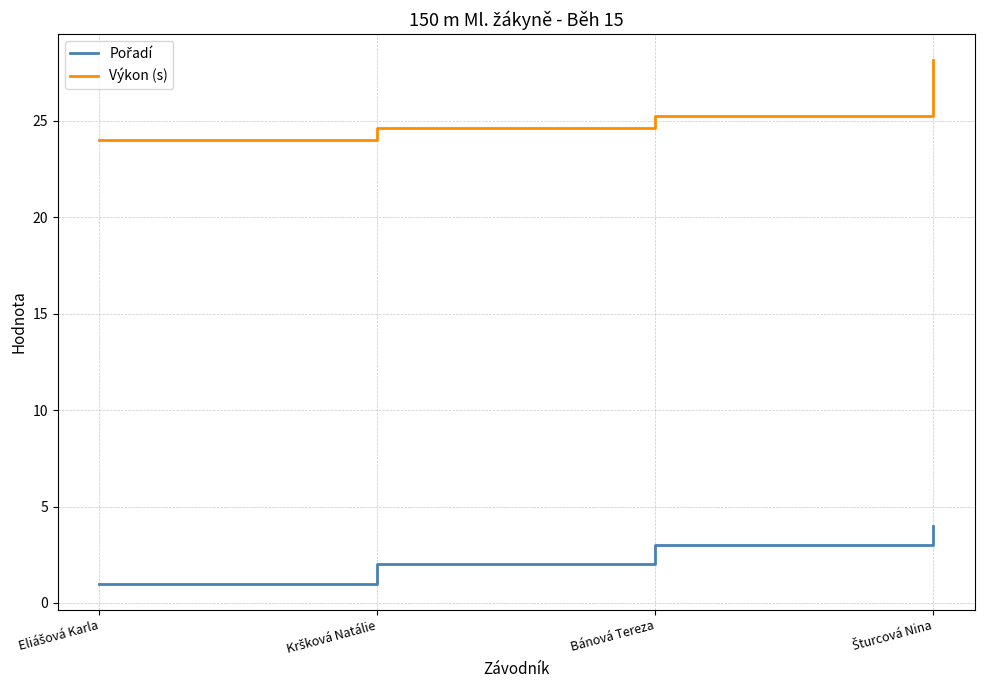

At how many categories does at least one series exceed 9?

4